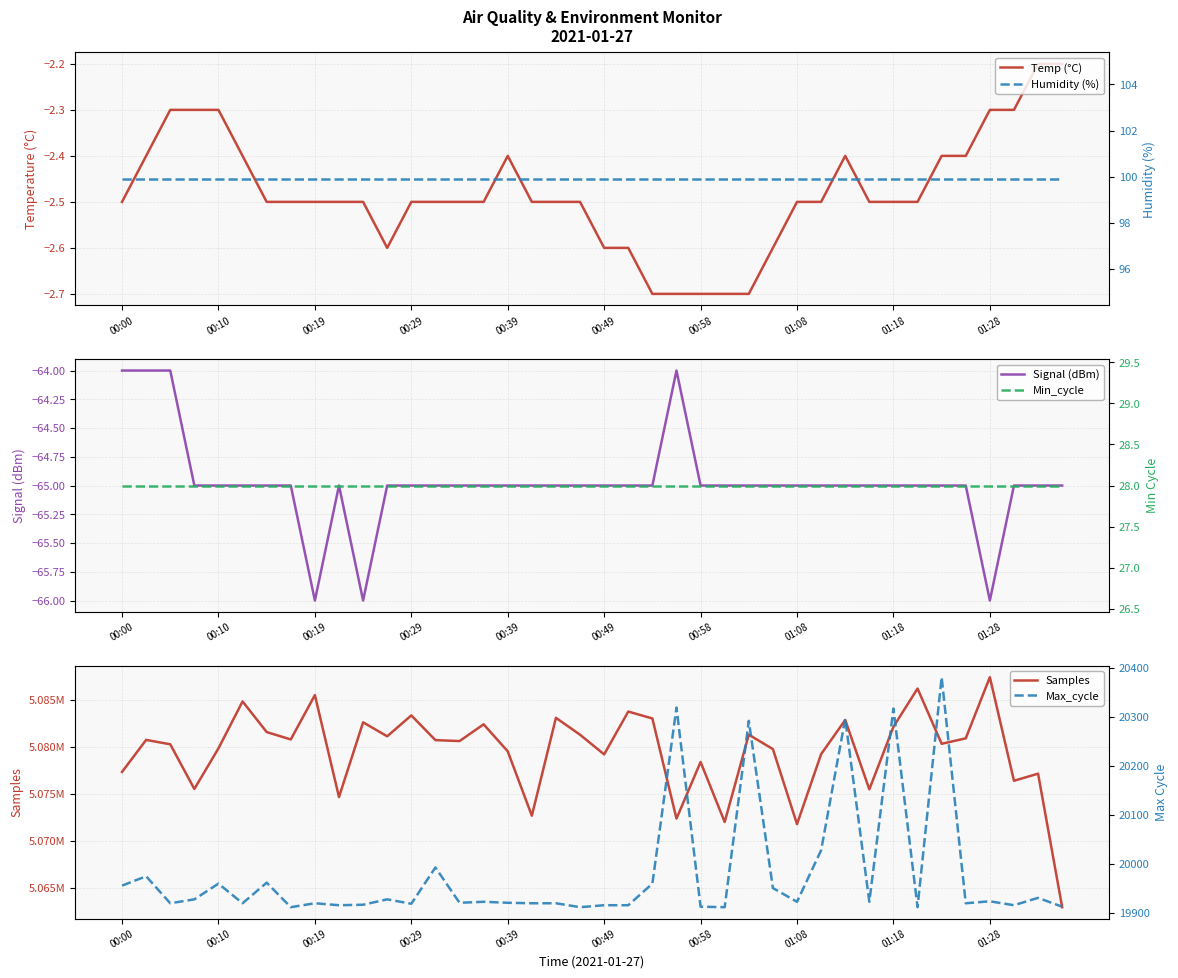

What is the lowest value of the Signal (dBm) series?

-66